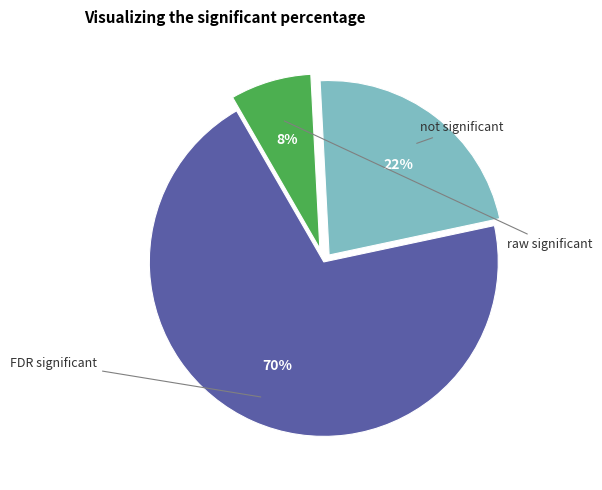

To the nearest percent, what is the difference between the largest and smallest slice percentages?

62%